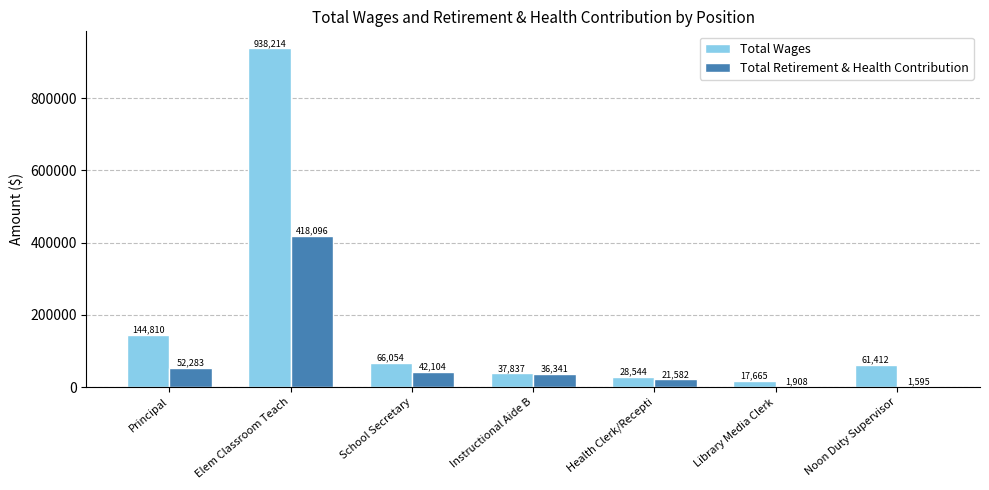

At which label is Total Retirement & Health Contribution closest to 209845?

Principal